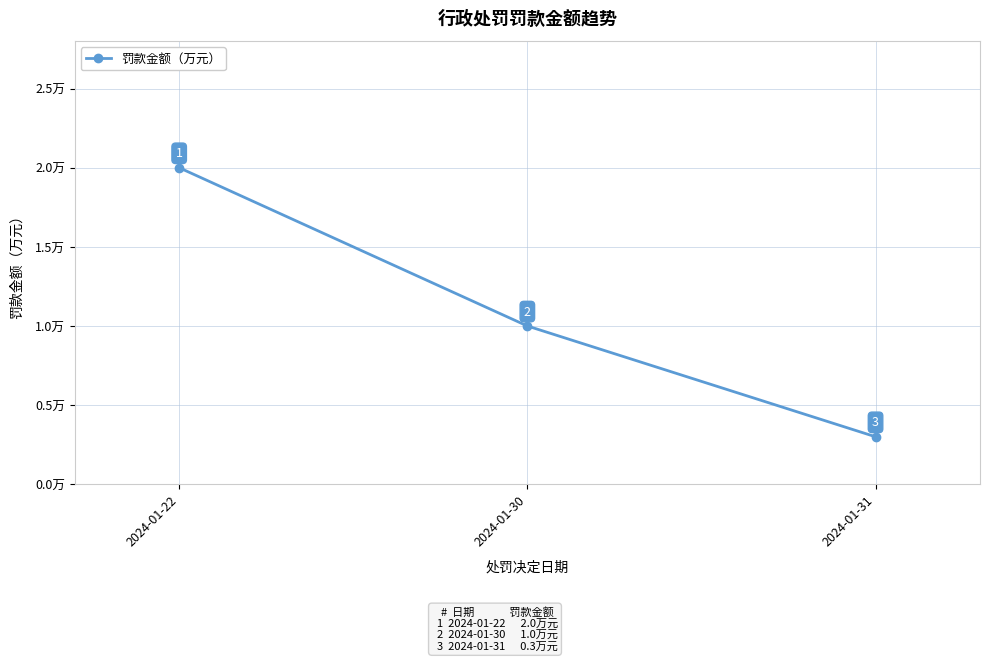

What is the difference between the values at 2024-01-30 and 2024-01-31?

0.7